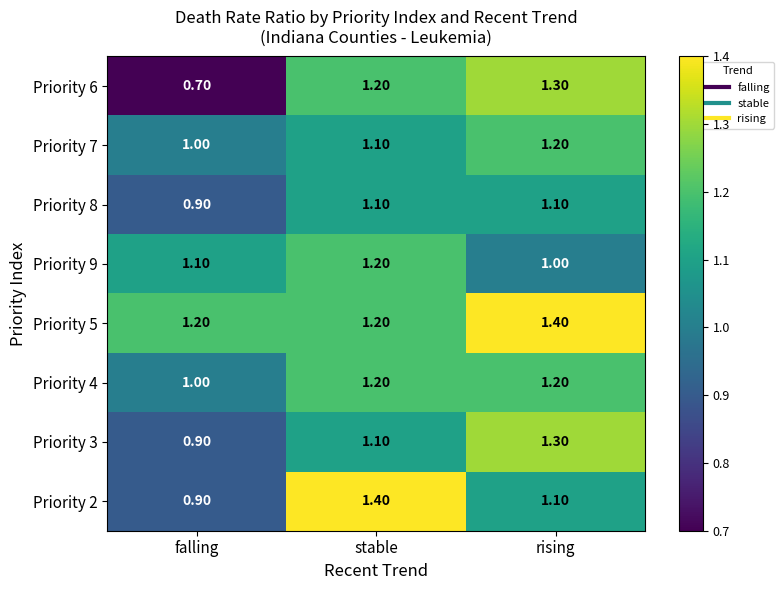

Where is Priority 8 nearest to the value 1?

falling